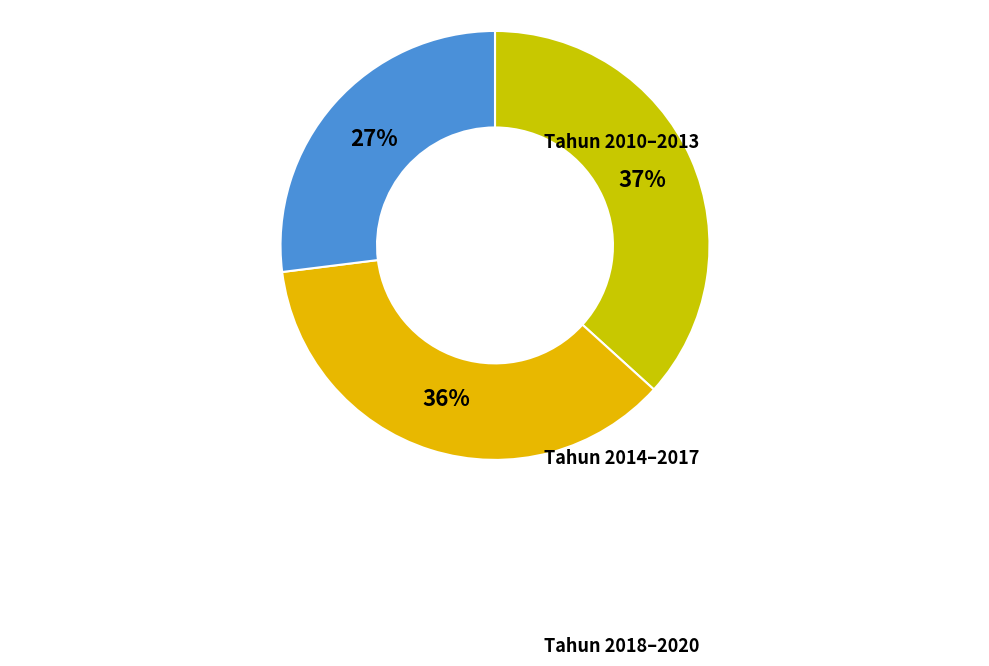

How many slices are in this pie chart?

3